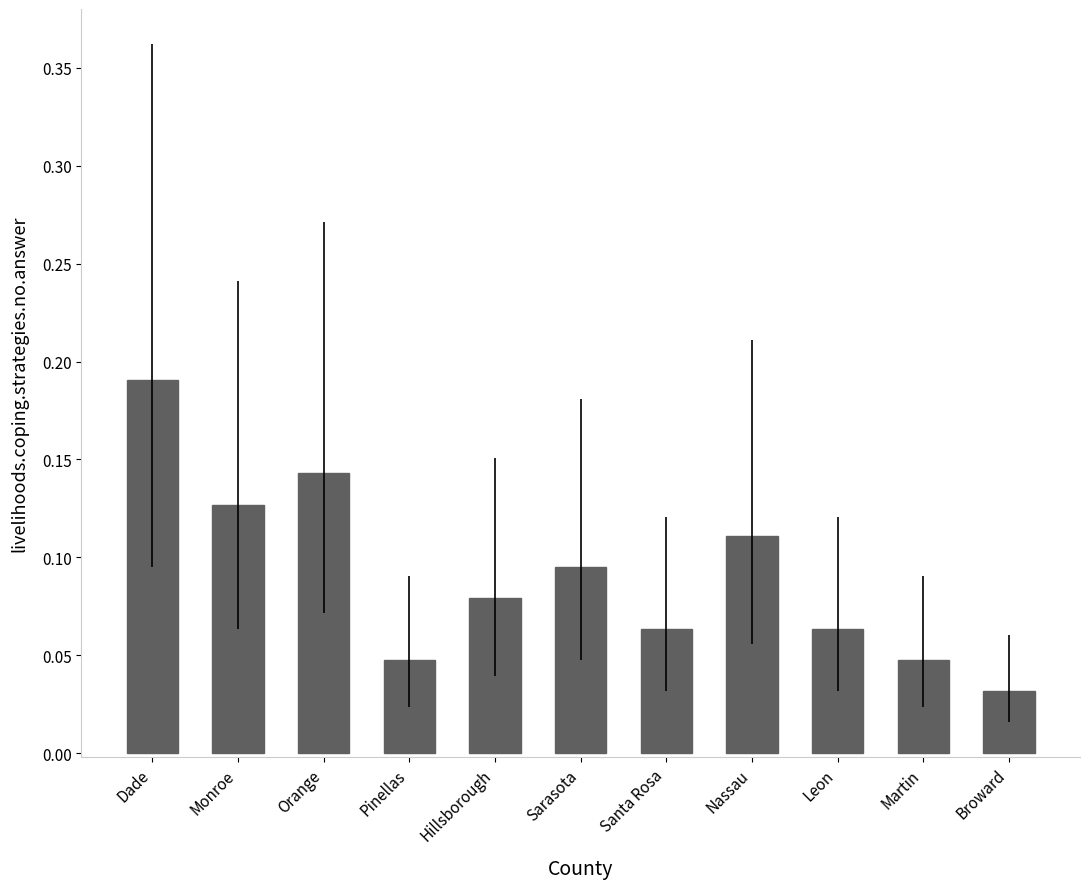

Which has a higher value, Dade or Orange?

Dade